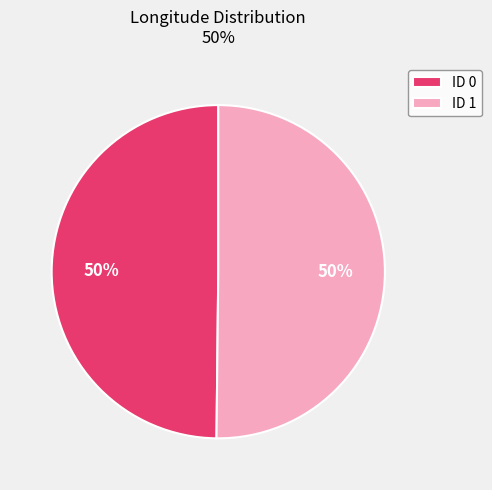

The ID 1 slice represents 50% of the pie. True or false?

True